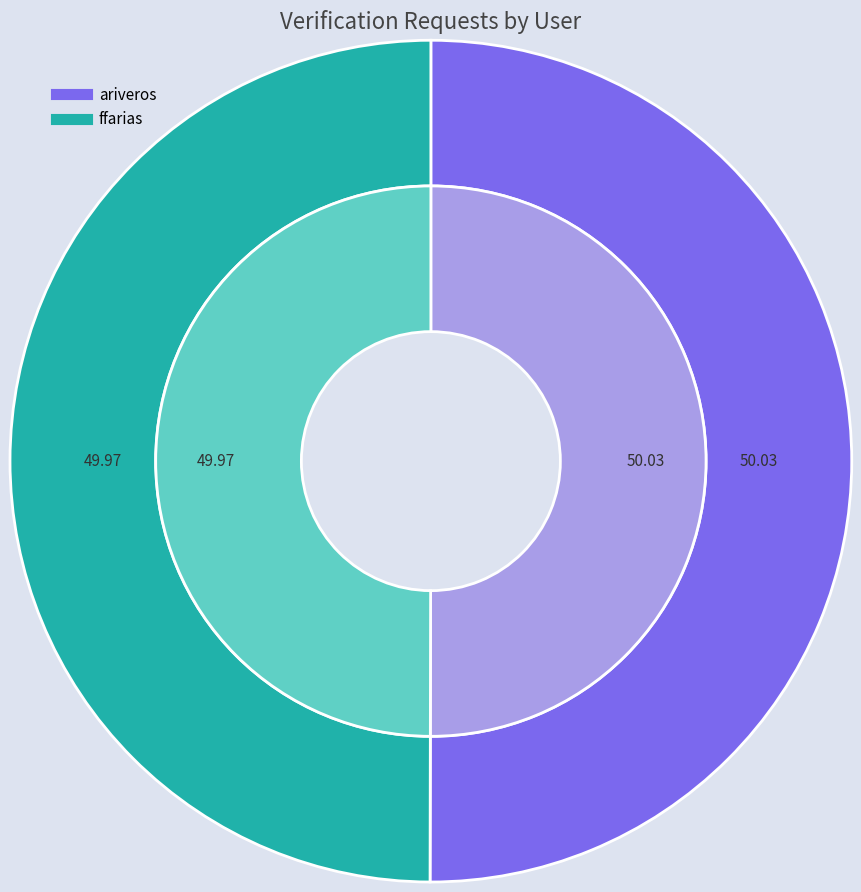

To the nearest percent, what percentage of the pie is ffarias?

50%